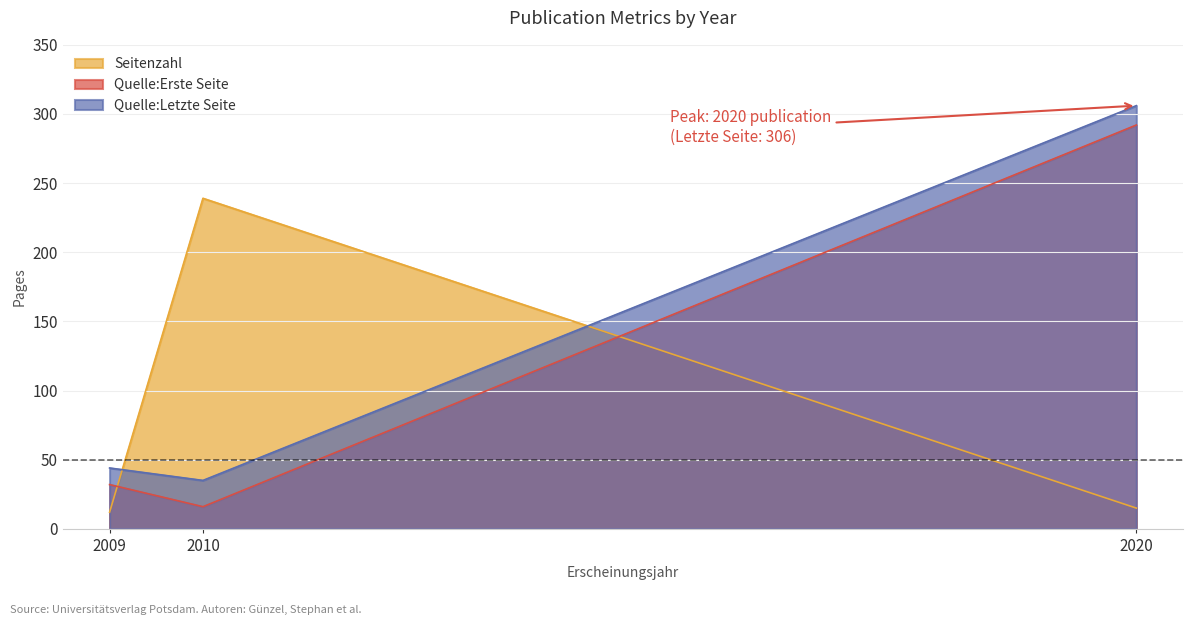

How many data points in Seitenzahl are less than 15?

1